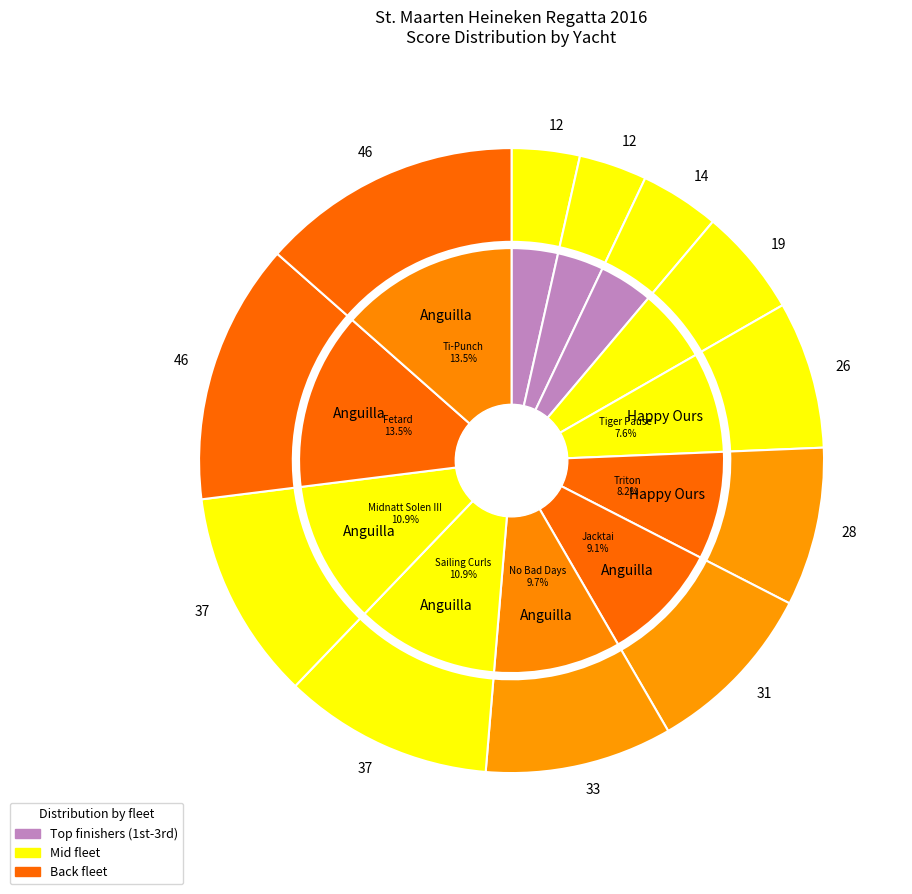

Is there a majority slice in this chart?

No